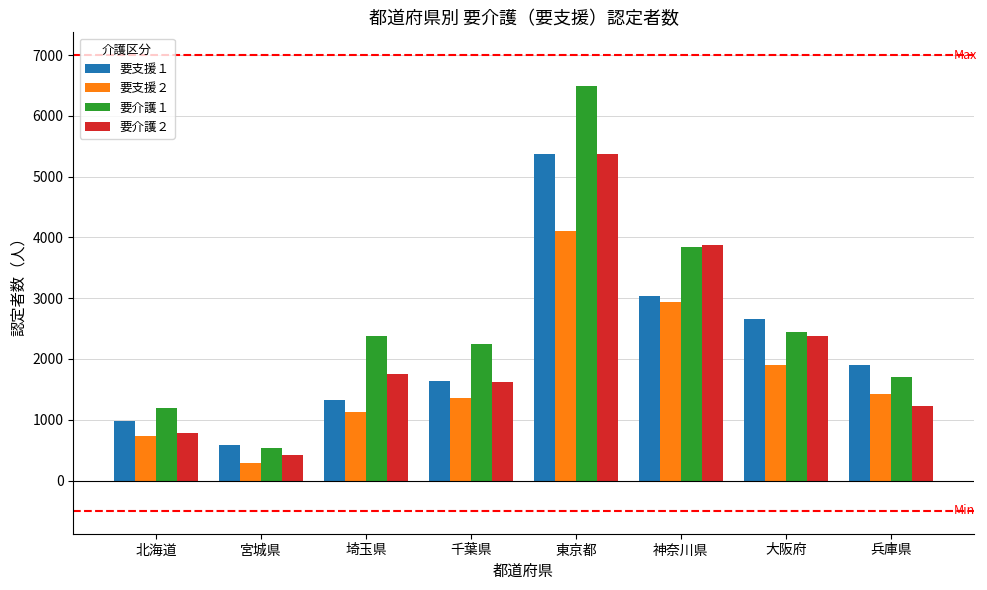

Are the bars horizontal?

No